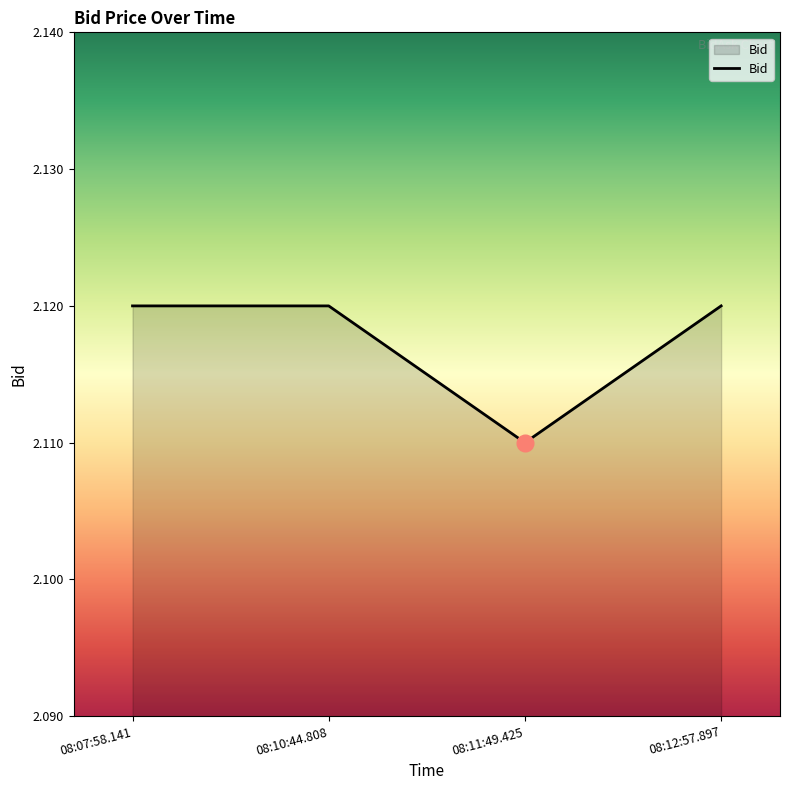

At which category does the data reach its first local valley?

08:11:49.425